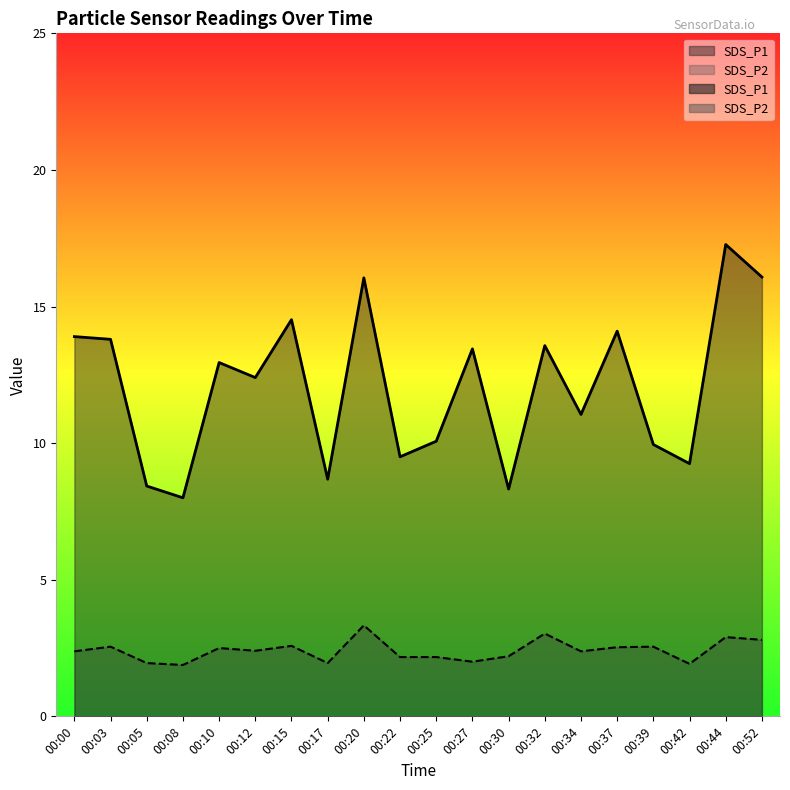

What is the sum of all SDS_P2 values?

48.2